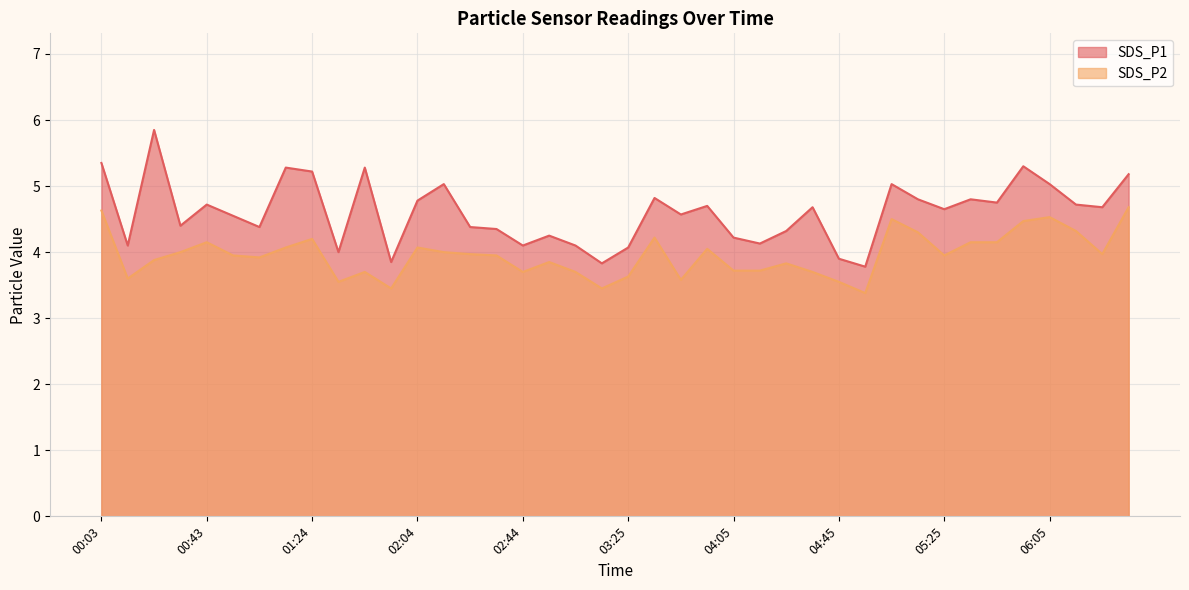

Reading left to right, transcribe all the data shown in this chart.

SDS_P1: 00:03=5.3	00:13=4.1	00:23=5.8	00:33=4.4	00:43=4.7	00:53=4.5	01:03=4.4	01:13=5.3	01:24=5.2	01:34=4.0	01:44=5.3	01:54=3.9	02:04=4.8	02:14=5.0	02:24=4.4	02:34=4.3	02:44=4.1	02:54=4.2	03:04=4.1	03:14=3.8	03:25=4.1	03:35=4.8	03:45=4.6	03:55=4.7	04:05=4.2	04:15=4.1	04:25=4.3	04:35=4.7	04:45=3.9	04:55=3.8	05:05=5.0	05:15=4.8	05:25=4.7	05:35=4.8	05:45=4.8	05:55=5.3	06:05=5.0	06:15=4.7	06:25=4.7	06:35=5.2
SDS_P2: 00:03=4.6	00:13=3.6	00:23=3.9	00:33=4.0	00:43=4.2	00:53=4.0	01:03=3.9	01:13=4.1	01:24=4.2	01:34=3.5	01:44=3.7	01:54=3.5	02:04=4.1	02:14=4.0	02:24=4.0	02:34=4.0	02:44=3.7	02:54=3.9	03:04=3.7	03:14=3.5	03:25=3.6	03:35=4.2	03:45=3.6	03:55=4.0	04:05=3.7	04:15=3.7	04:25=3.8	04:35=3.7	04:45=3.5	04:55=3.4	05:05=4.5	05:15=4.3	05:25=4.0	05:35=4.2	05:45=4.2	05:55=4.5	06:05=4.5	06:15=4.3	06:25=4.0	06:35=4.7